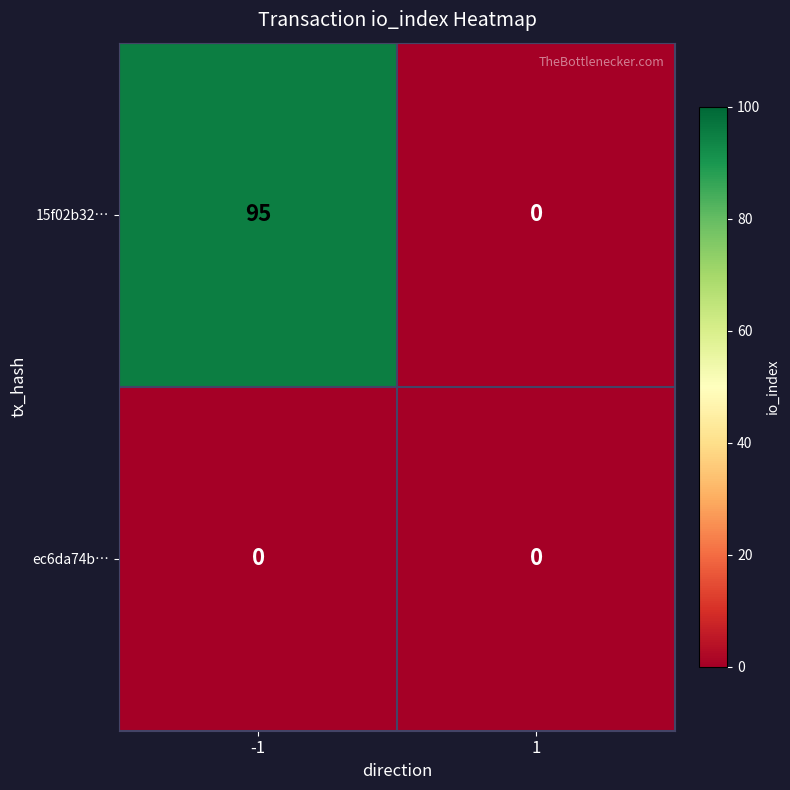

At which category does the chart reach its peak across all series?

-1